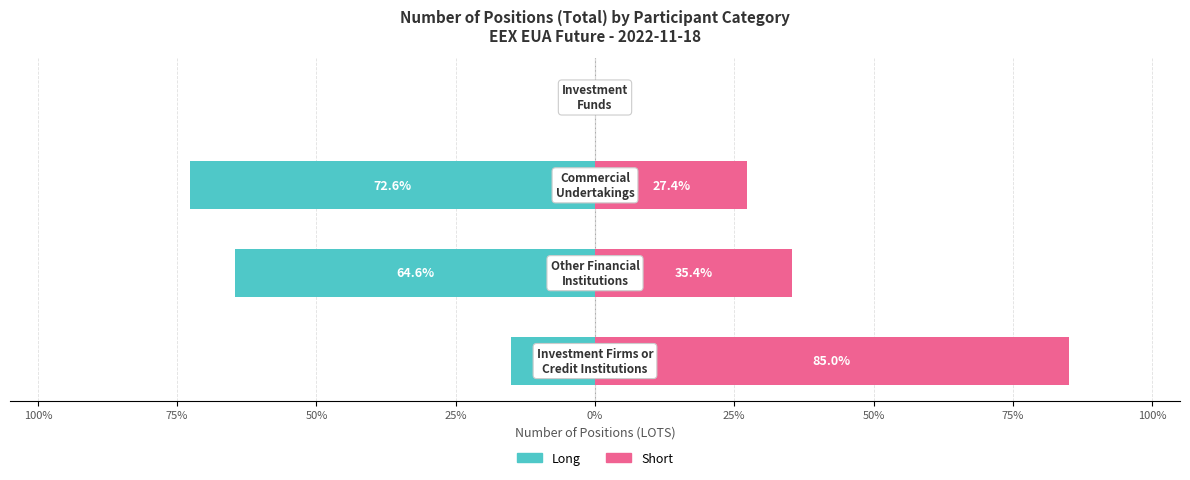

Rank the series at 100% from lowest to highest value.

Long, Short